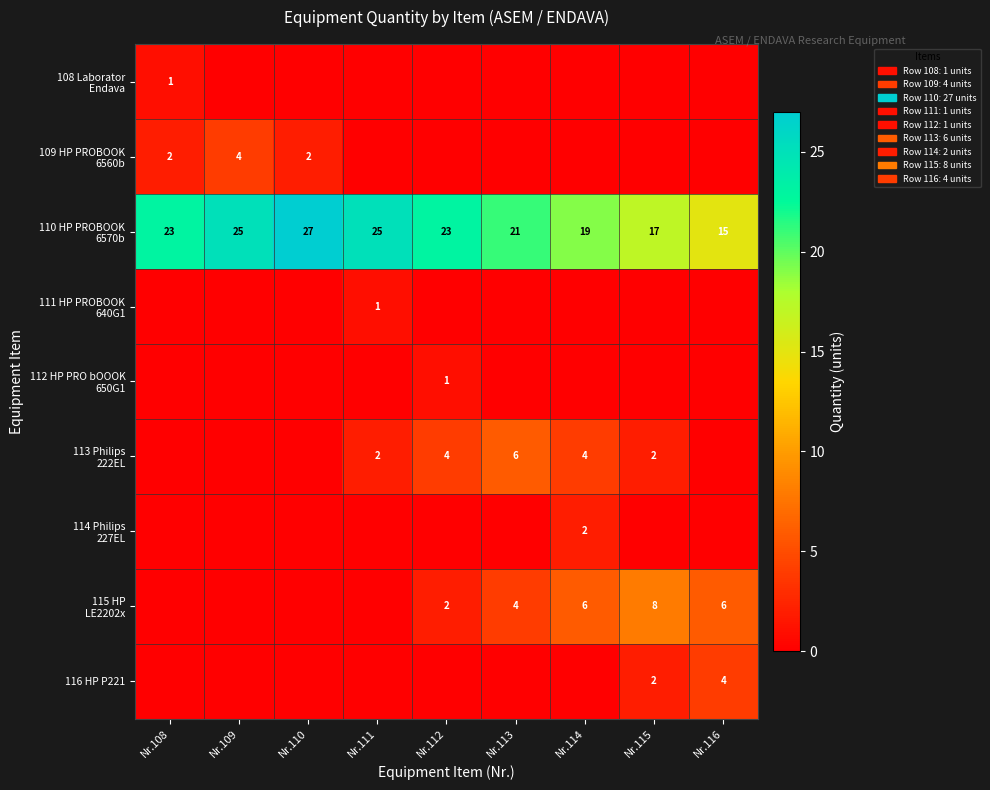

Between Nr.114 and Nr.112, which is larger?

Nr.114